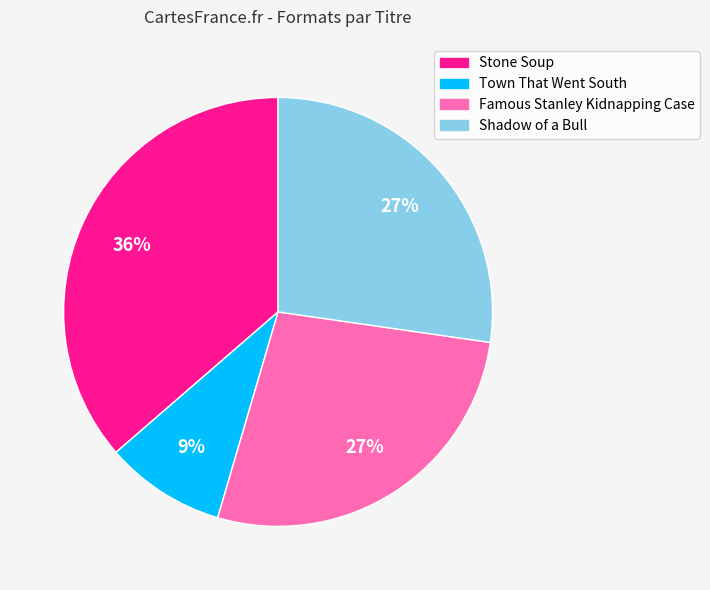

Approximately how many times larger is the value at Shadow of a Bull compared to Town That Went South?

3.0